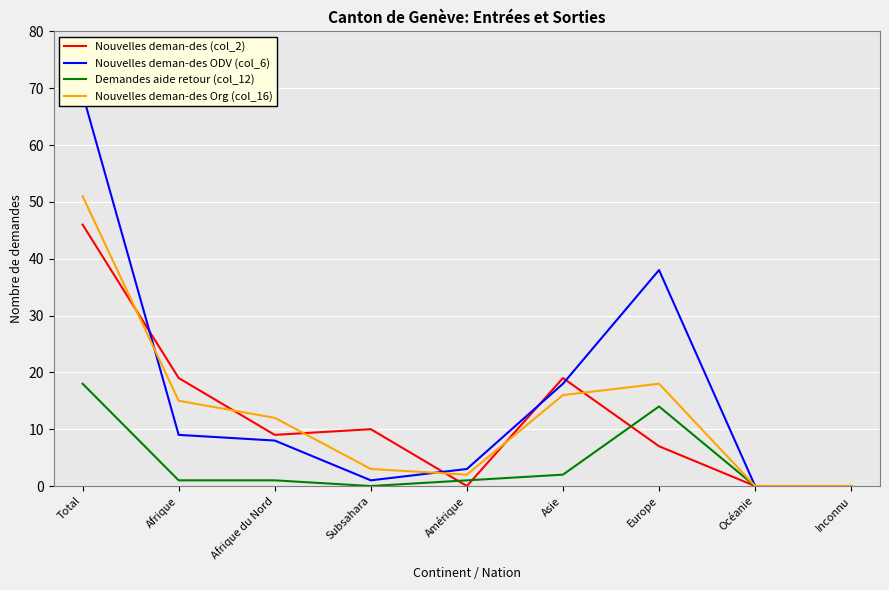

Is it true that Demandes aide retour (col_12) equals 0 at Subsahara?

True